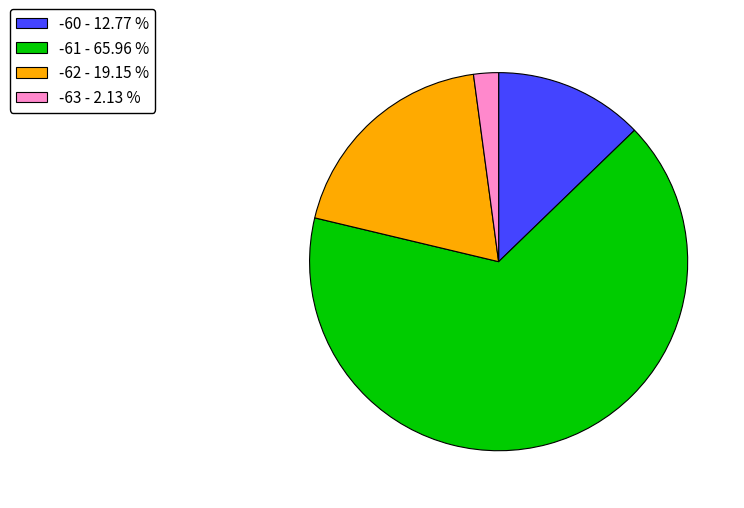

Approximately how many times larger is the value at -61 - 65.96 % compared to -62 - 19.15 %?

3.4